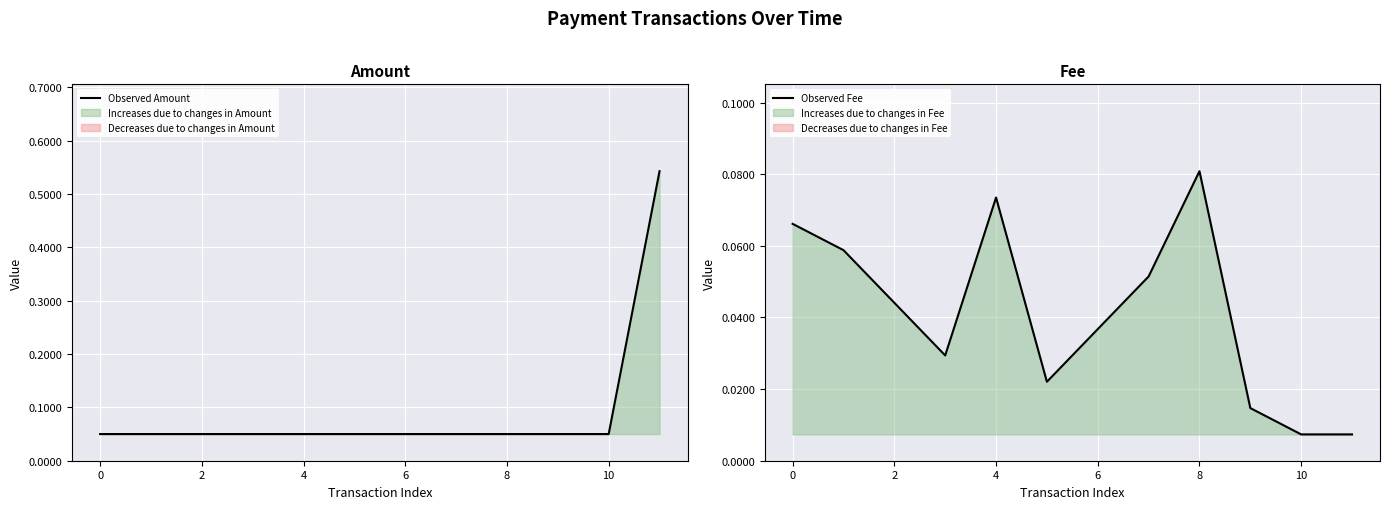

Rank the series by their maximum value, from lowest to highest.

Observed Fee, Observed Amount